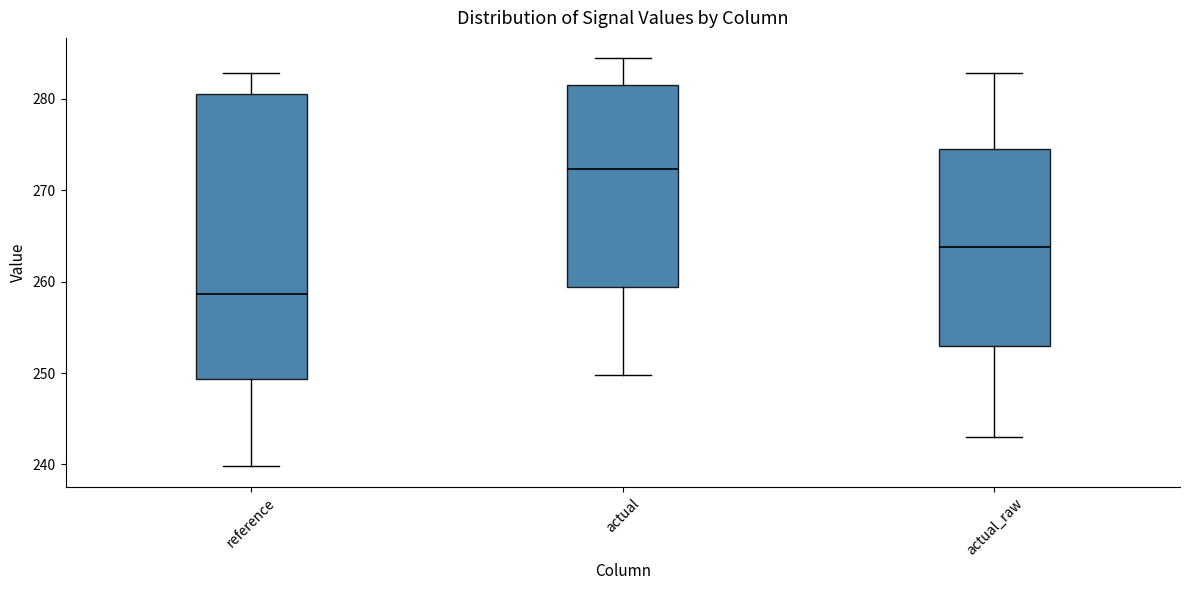

Reading left to right, transcribe this box plot: for each box, give where its median line is, the range the box spans, and where its two whiskers end, as read against the y-axis. The values are not printed on the chart, so give them approximately, as read against the axis.

reference: median 259, box 249 to 281, whiskers 240 to 283
actual: median 272, box 259 to 281, whiskers 250 to 284
actual_raw: median 264, box 253 to 275, whiskers 243 to 283